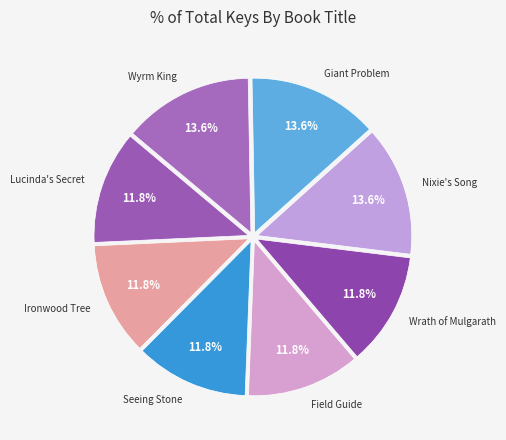

To the nearest percent, what is the combined percentage of Field Guide and Wyrm King?

25%